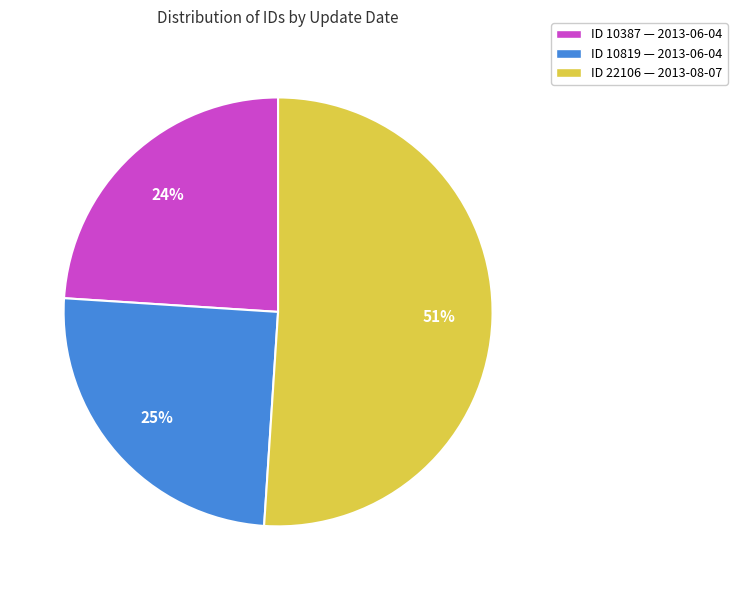

What is the largest slice in the pie chart?

ID 22106 — 2013-08-07